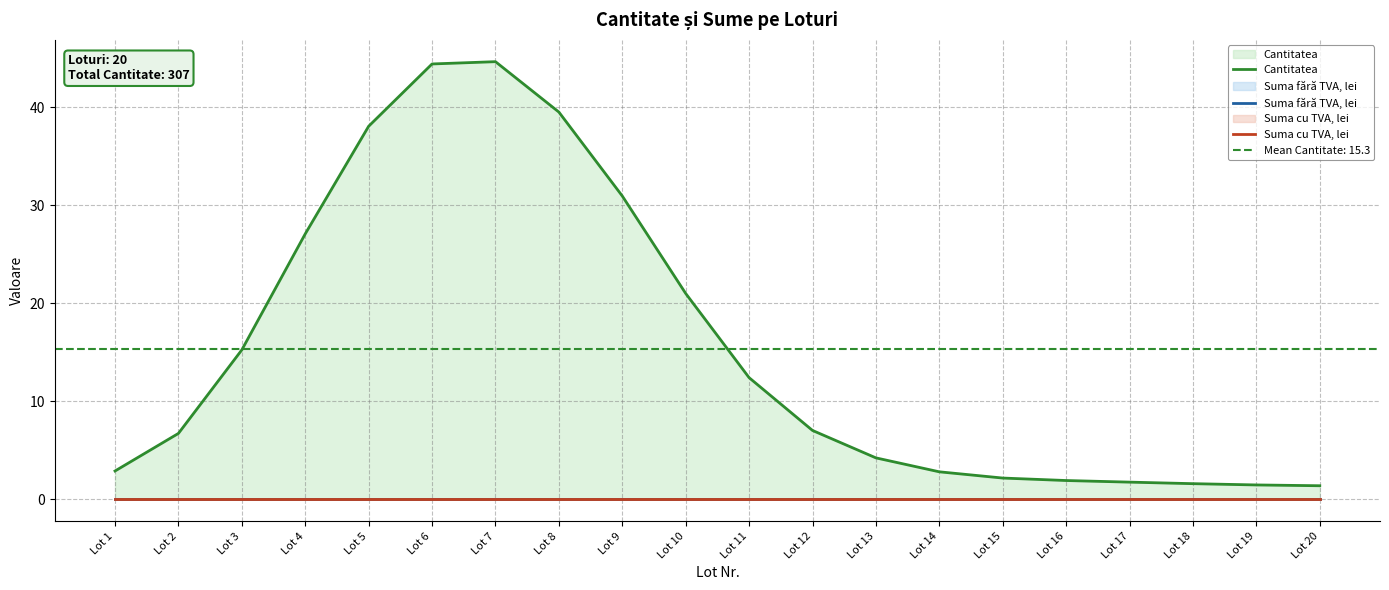

Where is Cantitatea nearest to the value 23?

Lot 10